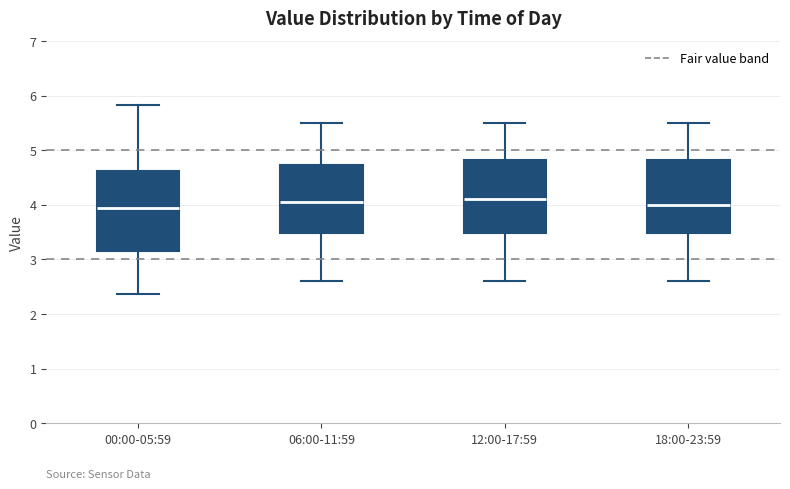

Reading left to right, read every box against the y-axis: the position of its median line, the range the box covers, and the ends of its whiskers. The values are not printed on the chart, so give them approximately, as read against the axis.

00:00-05:59: median 3.9, box 3.2 to 4.6, whiskers 2.4 to 5.8
06:00-11:59: median 4.1, box 3.5 to 4.7, whiskers 2.6 to 5.5
12:00-17:59: median 4.1, box 3.5 to 4.8, whiskers 2.6 to 5.5
18:00-23:59: median 4.0, box 3.5 to 4.8, whiskers 2.6 to 5.5